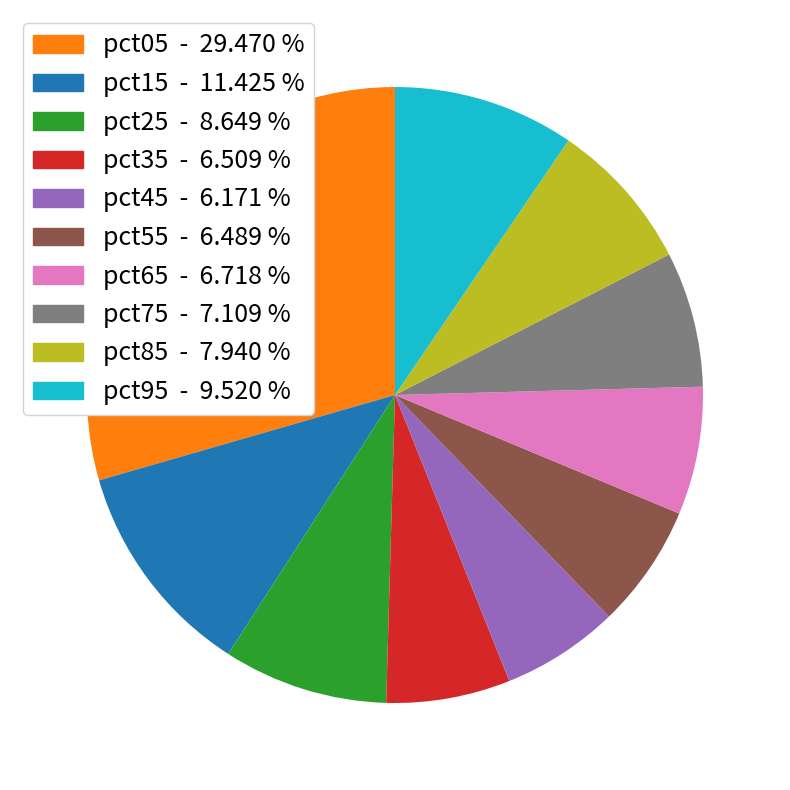

Is the sum of pct05 and pct15 greater than half?

No